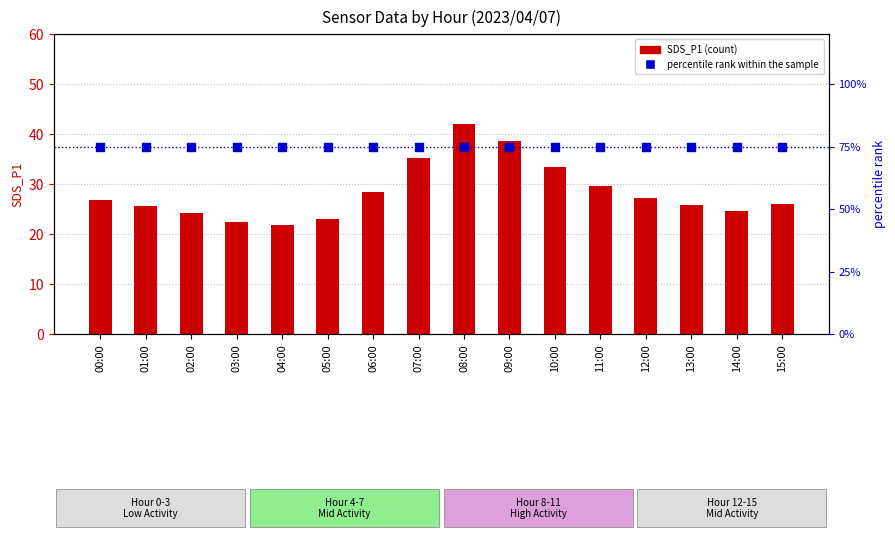

Which series reaches the minimum Y coordinate?

SDS_P1 (count)